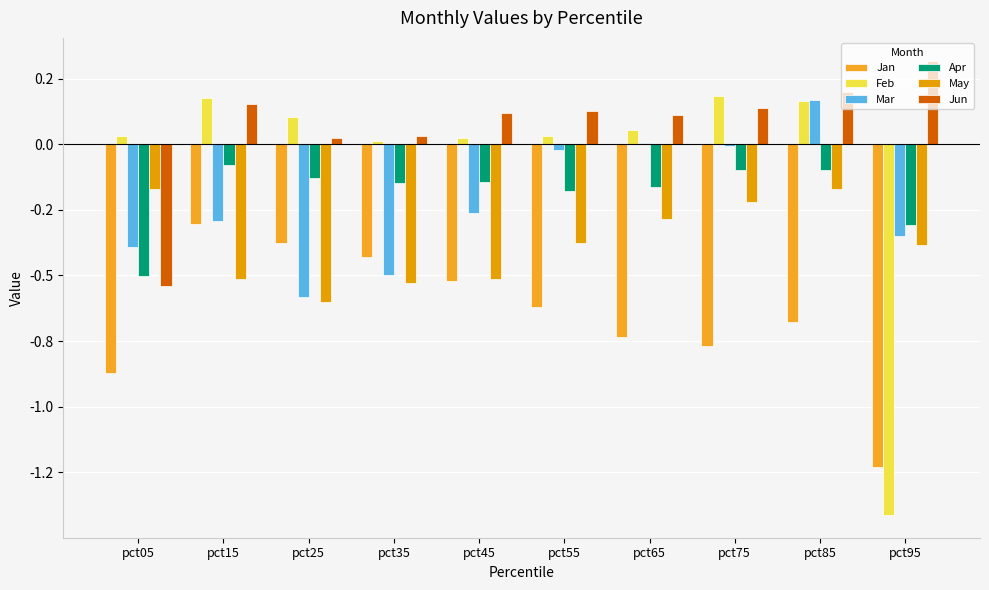

At pct05, list the series in order from largest to smallest.

Feb, May, Mar, Apr, Jun, Jan